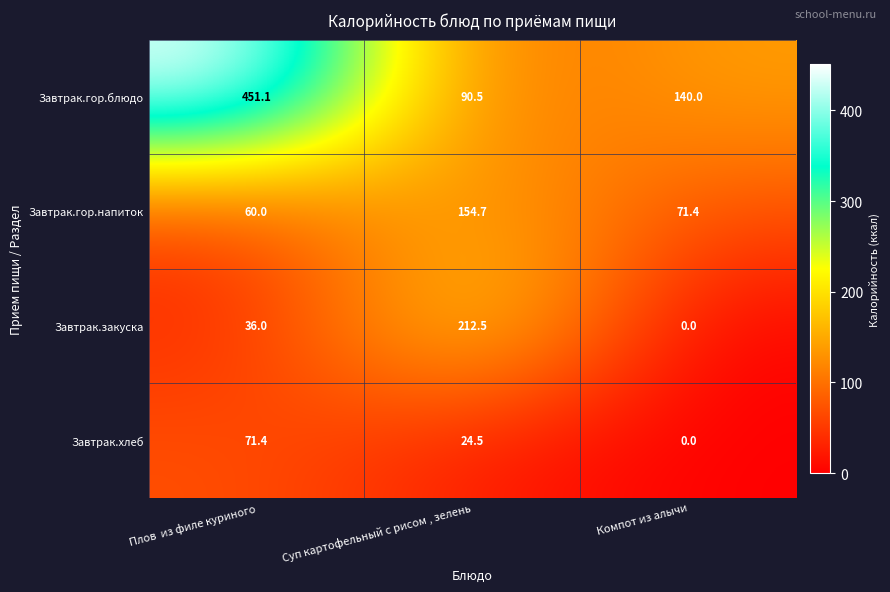

Reading right to left, list all the values displayed in this chart.

Завтрак.гор.блюдо: Компот из алычи=140.0	Суп картофельный с рисом , зелень=90.5	Плов  из филе куриного=451.1
Завтрак.гор.напиток: Компот из алычи=71.4	Суп картофельный с рисом , зелень=154.7	Плов  из филе куриного=60.0
Завтрак.закуска: Компот из алычи=0.0	Суп картофельный с рисом , зелень=212.5	Плов  из филе куриного=36.0
Завтрак.хлеб: Компот из алычи=0.0	Суп картофельный с рисом , зелень=24.5	Плов  из филе куриного=71.4